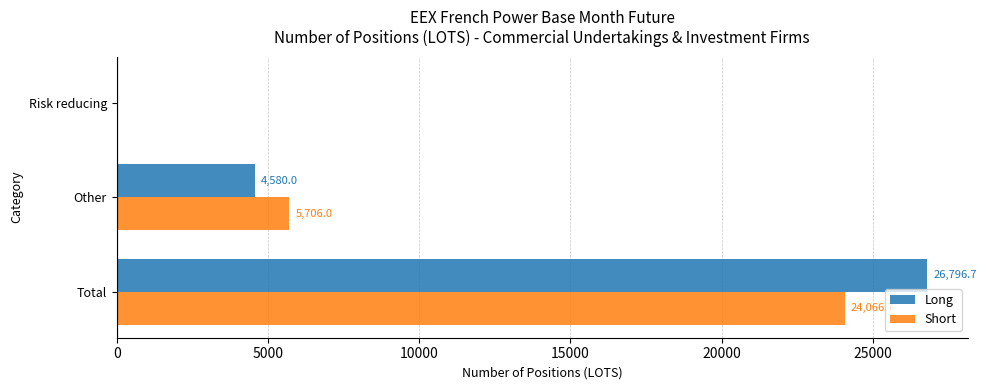

What is the sum of the Short values at Risk reducing and Total?

24066.7